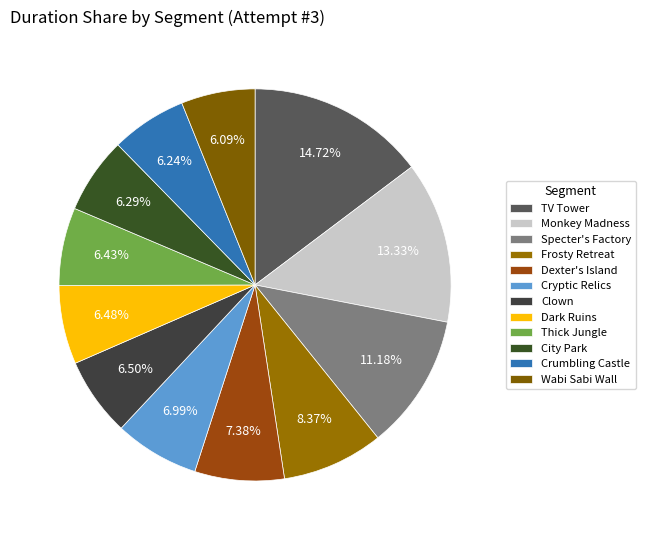

How many segments does this pie chart have?

12